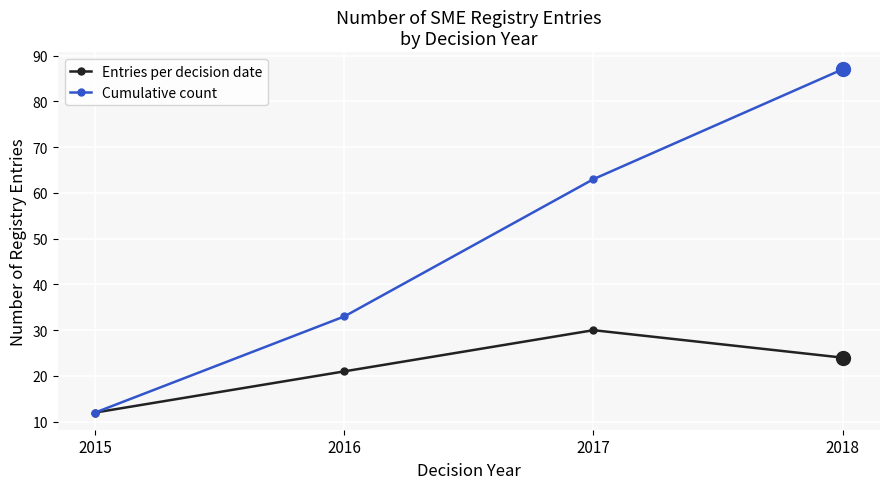

Does the chart have visible grid lines?

Yes